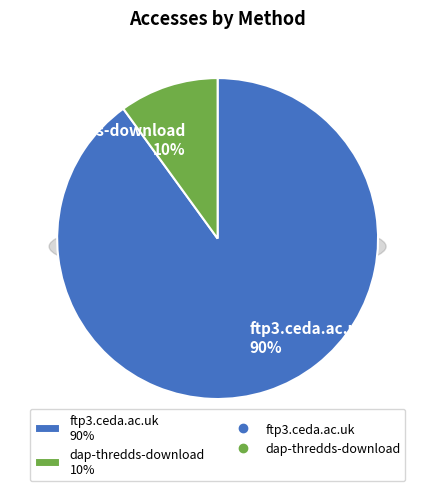

To the nearest percent, what portion does ftp3.ceda.ac.uk represent?

90%